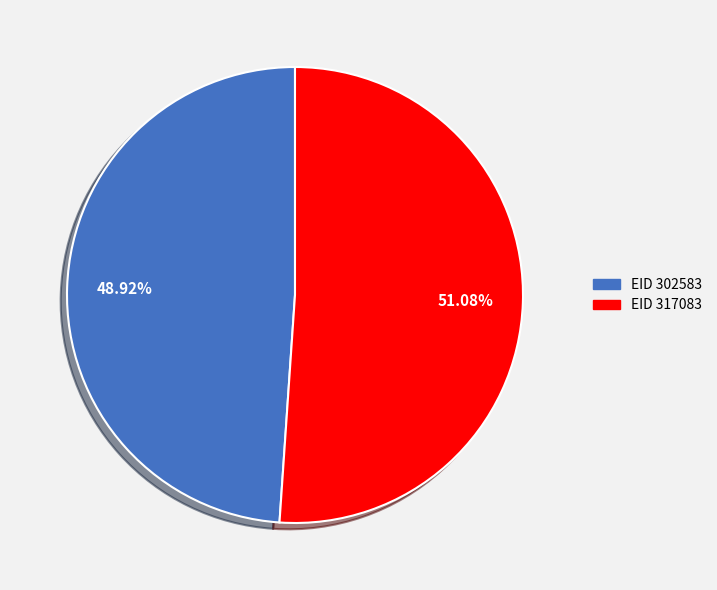

Rank the categories by value from highest to lowest.

EID 317083, EID 302583